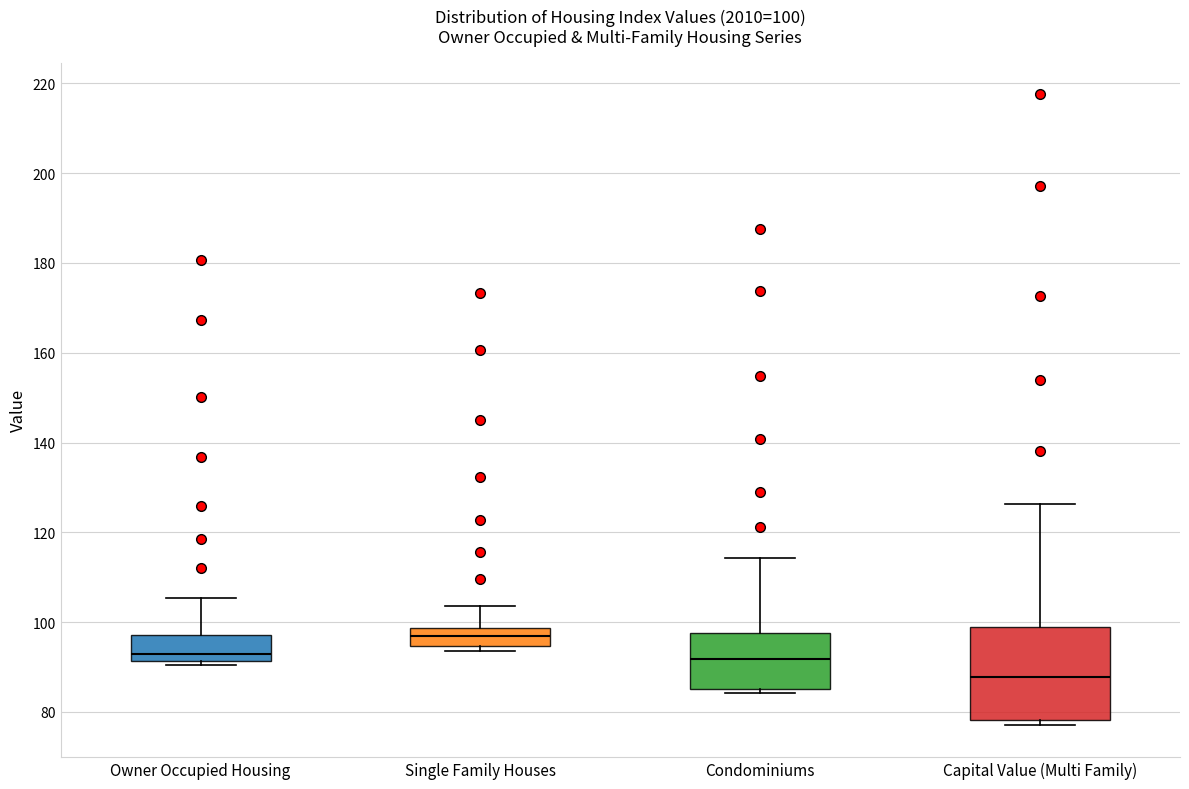

Which box has the highest median line?

Single Family Houses